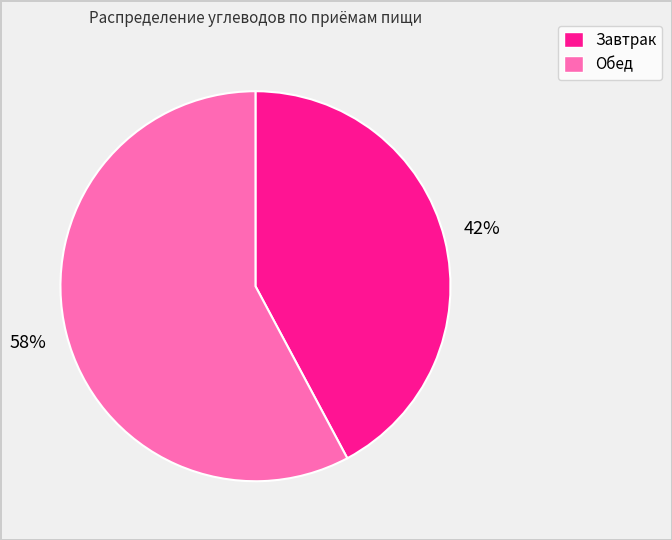

To the nearest percent, what is the difference between the Обед and Завтрак slice percentages?

16%